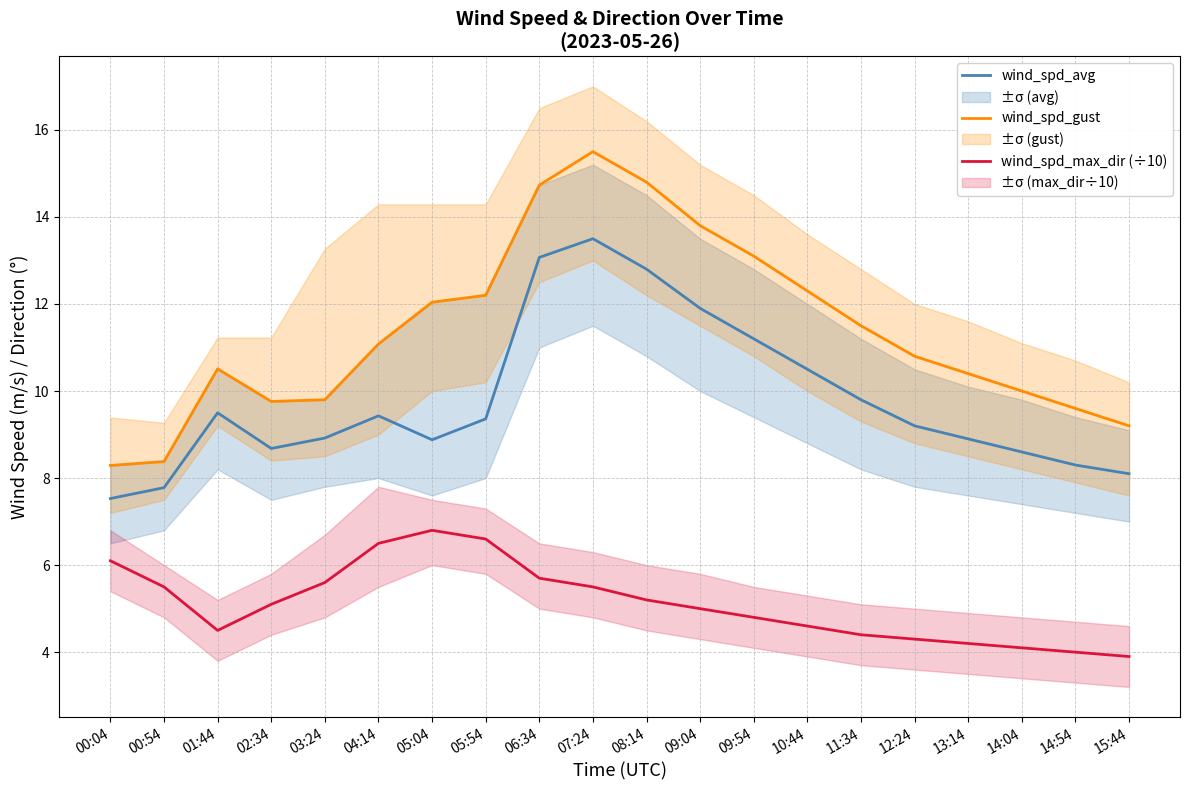

Which series has the largest total across all categories?

wind_spd_gust